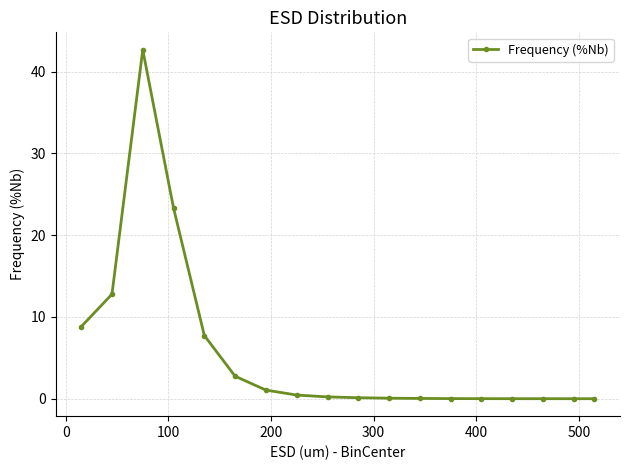

What is the greatest value displayed?

42.7